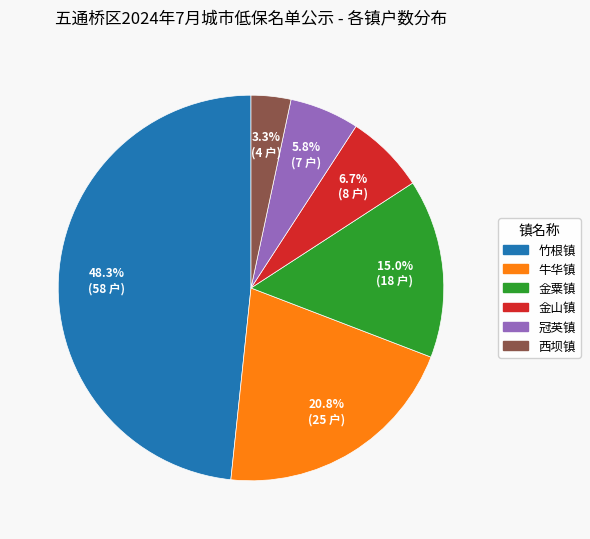

How many slices are in this pie chart?

6